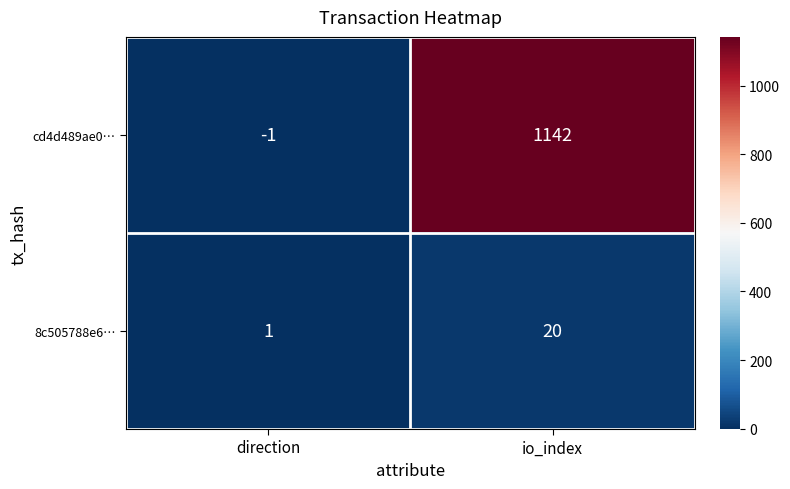

What is the smallest value displayed?

-1